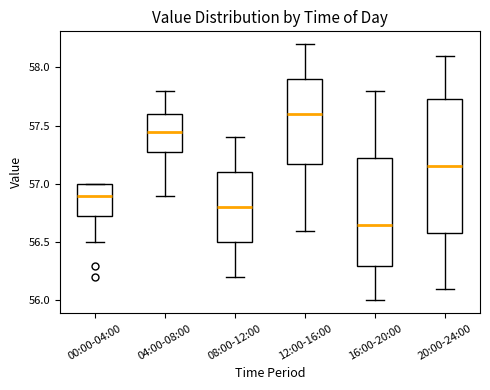

Which box has the highest median line?

12:00-16:00